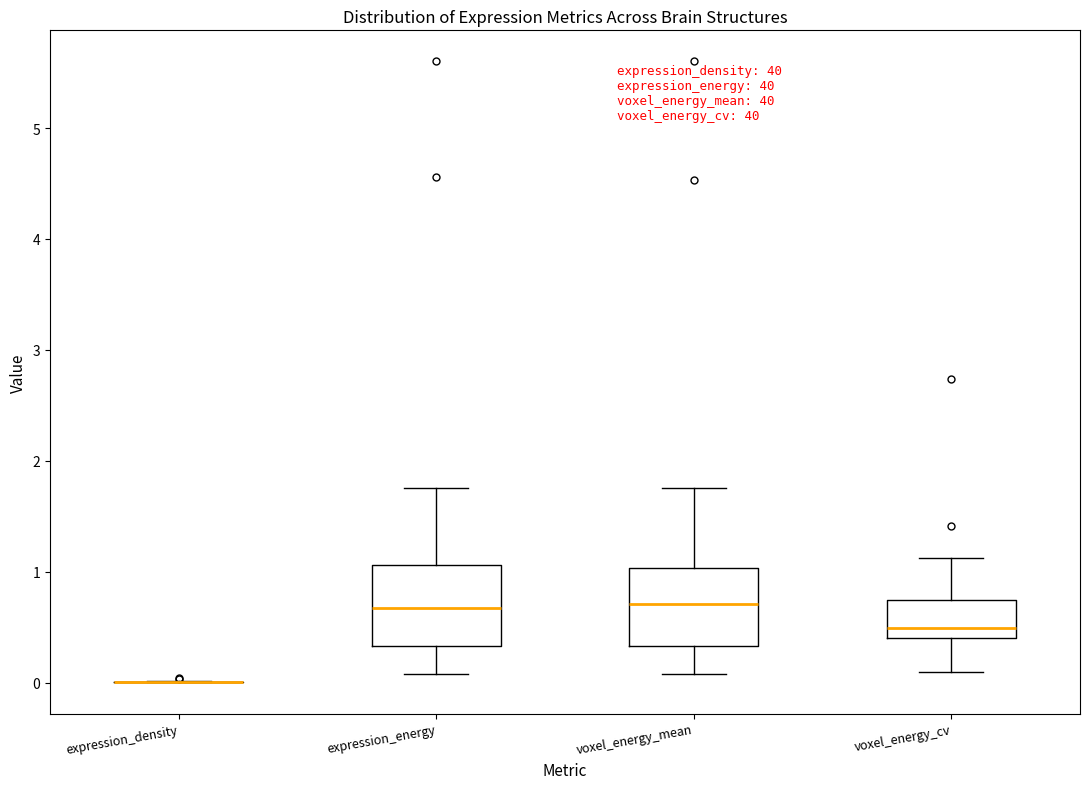

Where does the lower whisker of the box for voxel_energy_cv end on the y-axis? The values are not printed on the chart, so give them approximately, as read against the axis.

0.1